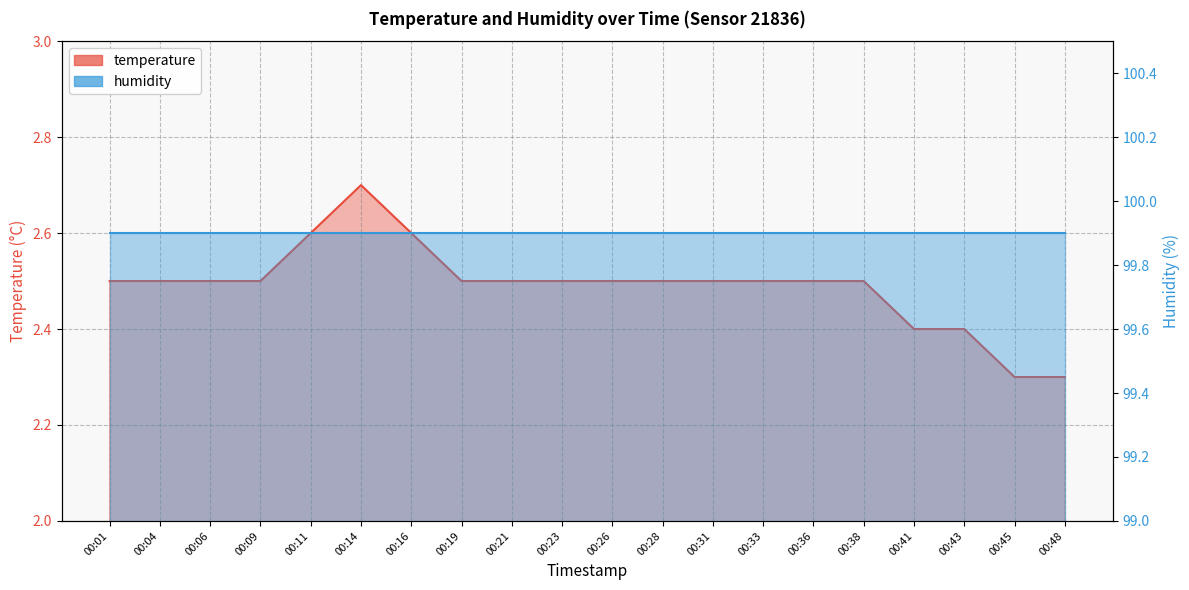

Which category has the lowest value across all series?

00:45